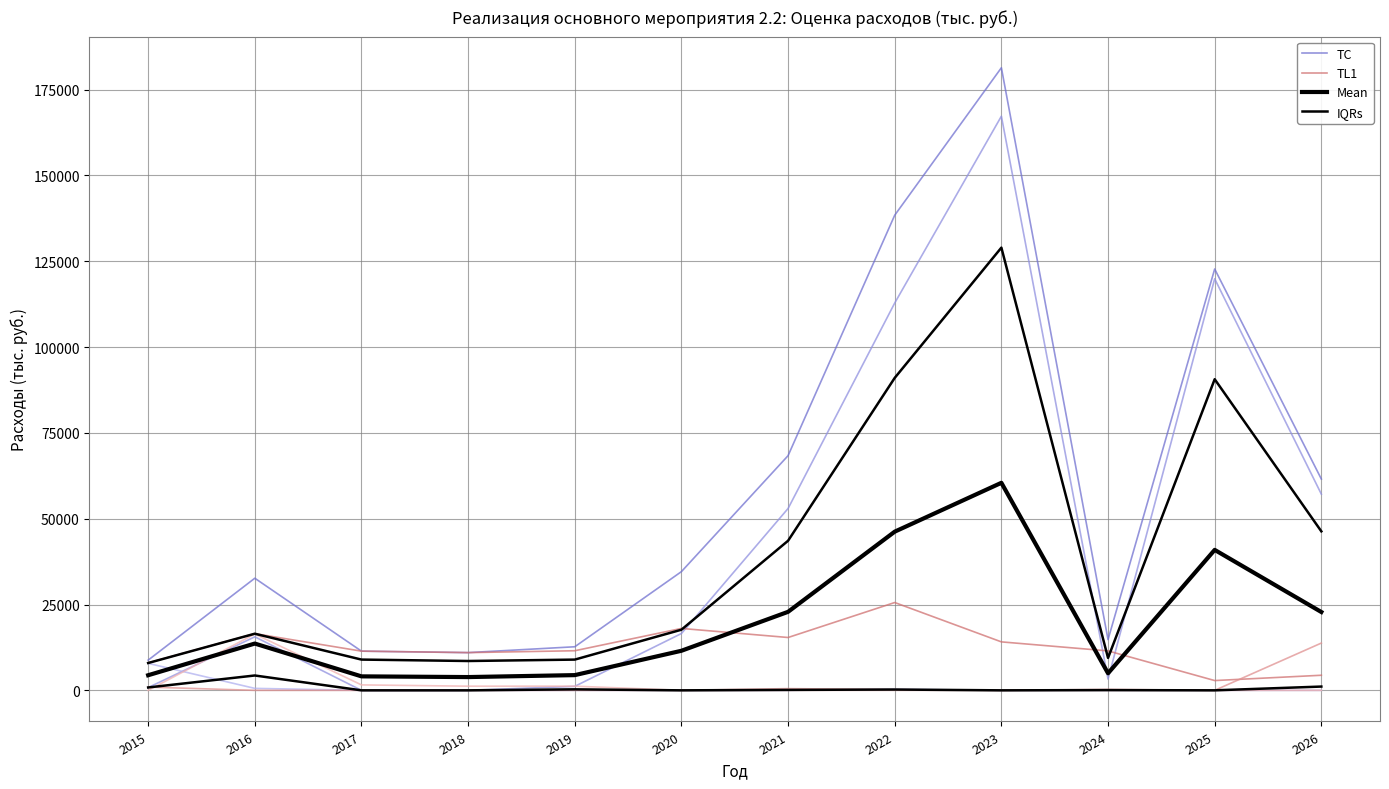

At which category is the sum across all series the highest?

2023